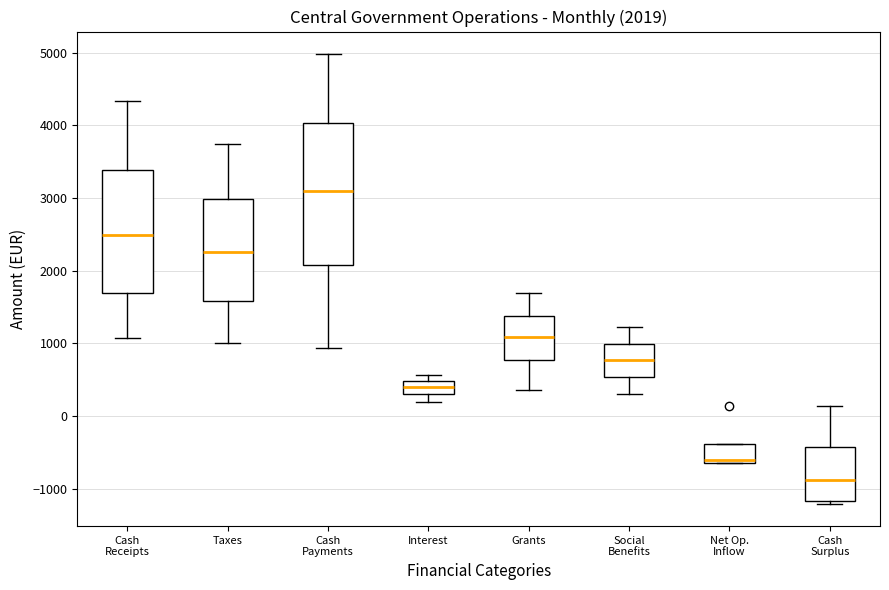

Which box is the tallest, from its lower edge to its upper edge?

Cash Payments